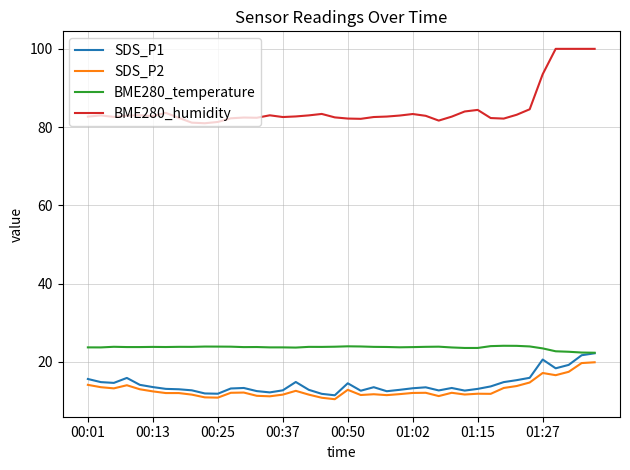

What is the difference between the second highest and minimum values in the SDS_P1 series?

10.2